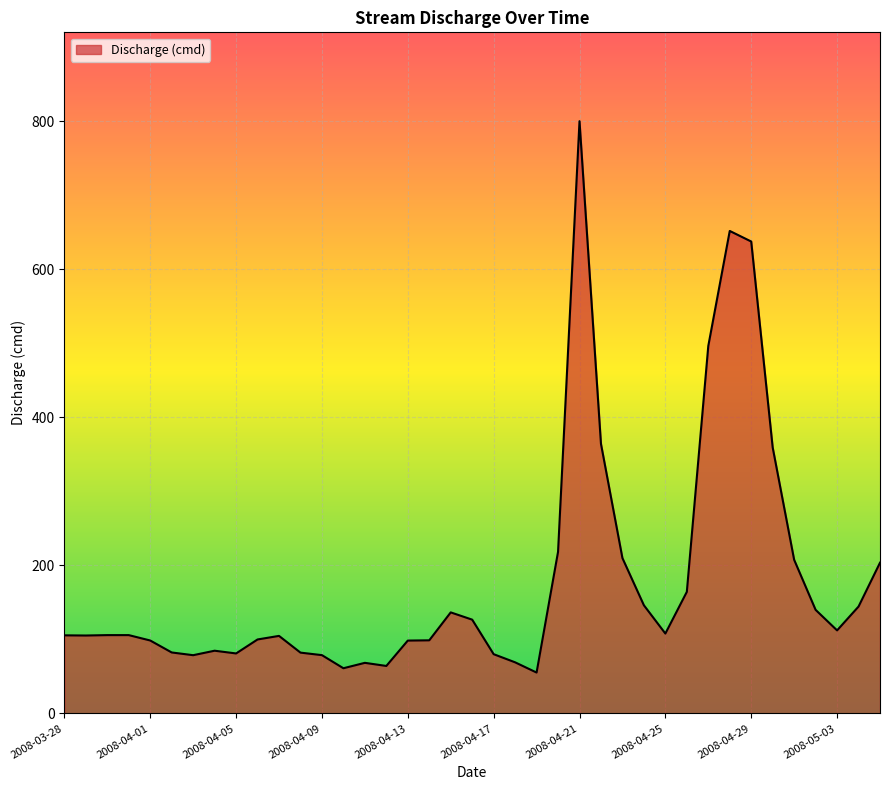

What is the maximum value shown in the chart?

799.9